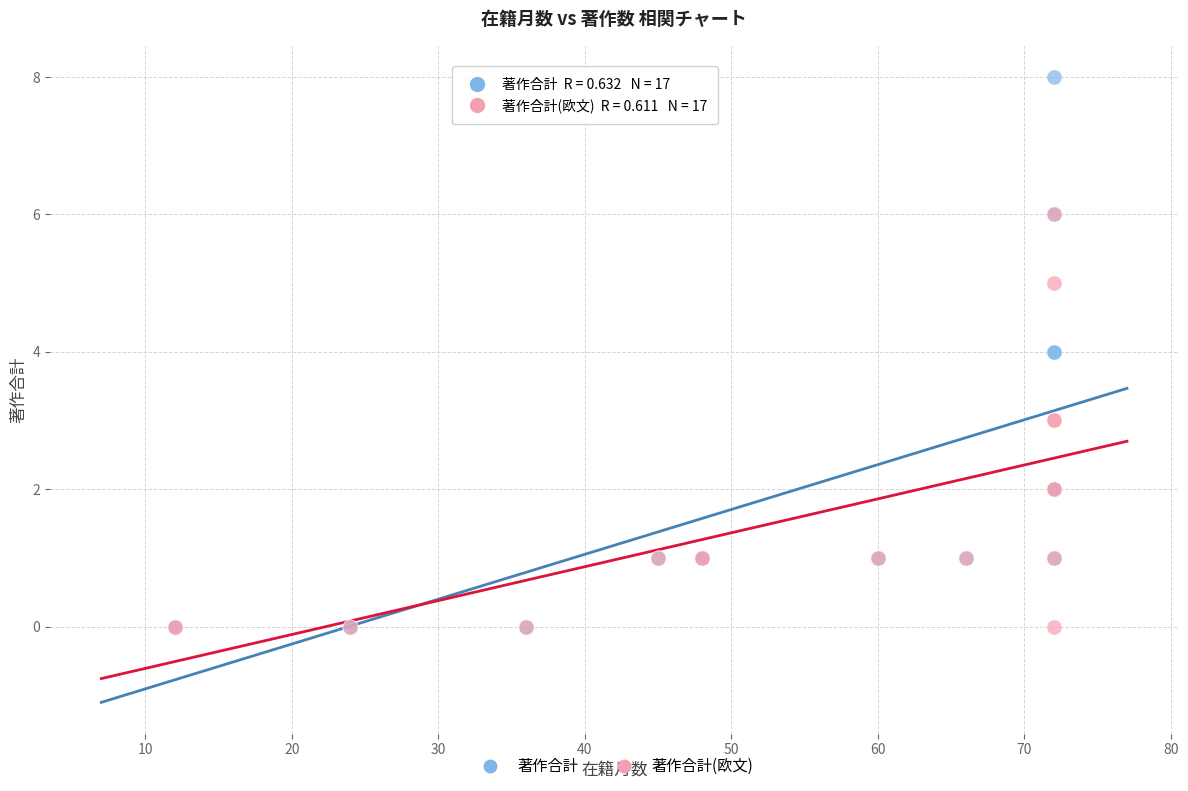

Which series has the widest spread of Y values?

著作合計